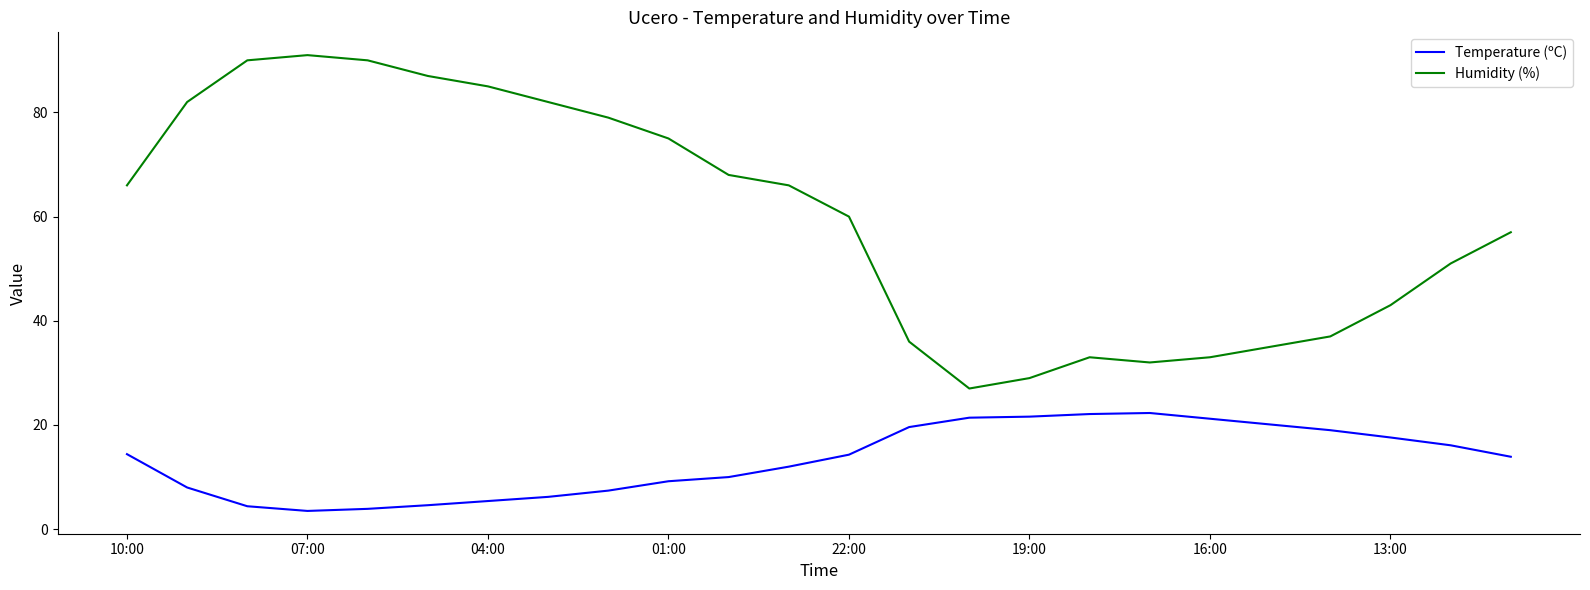

Which series has the widest spread of values?

Humidity (%)